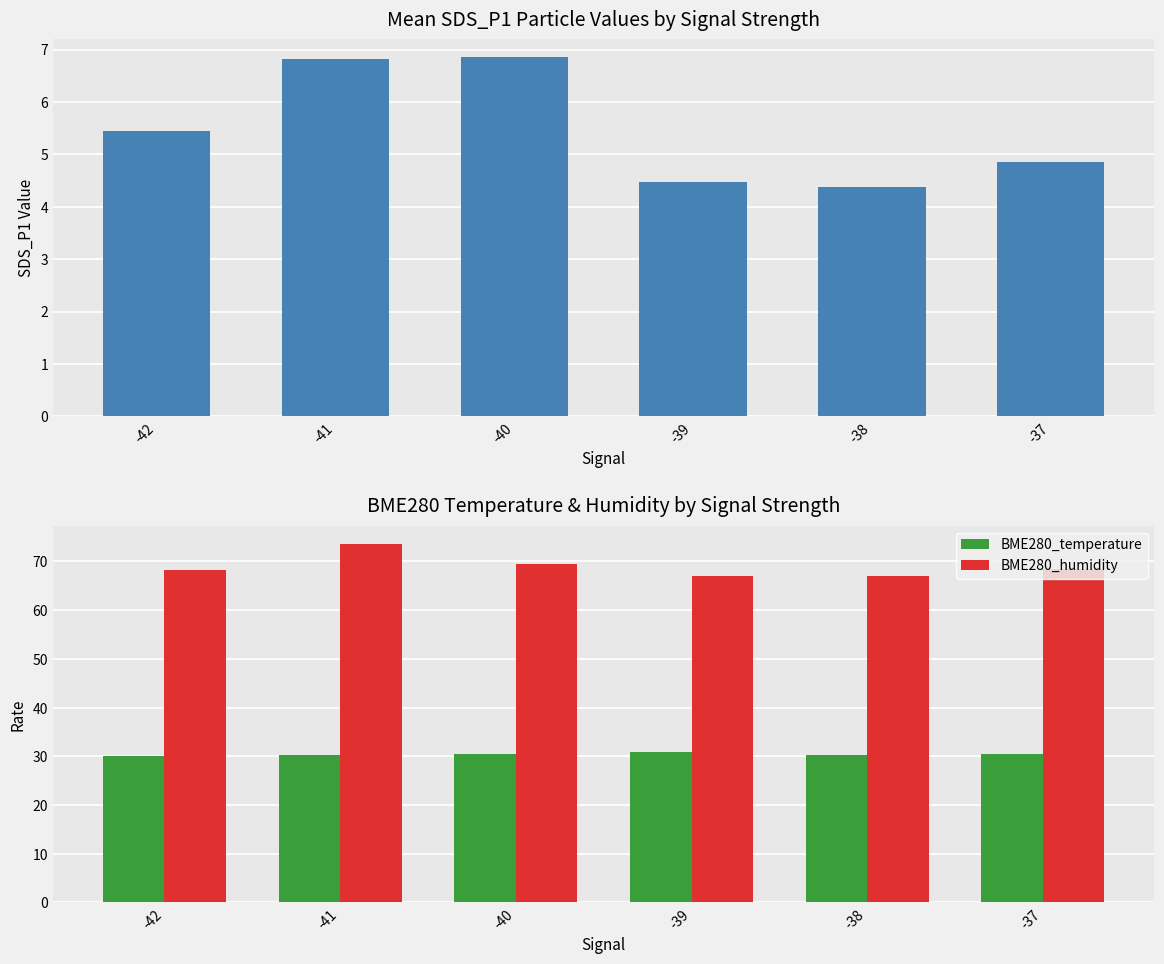

Which category has the highest value across all series?

-41